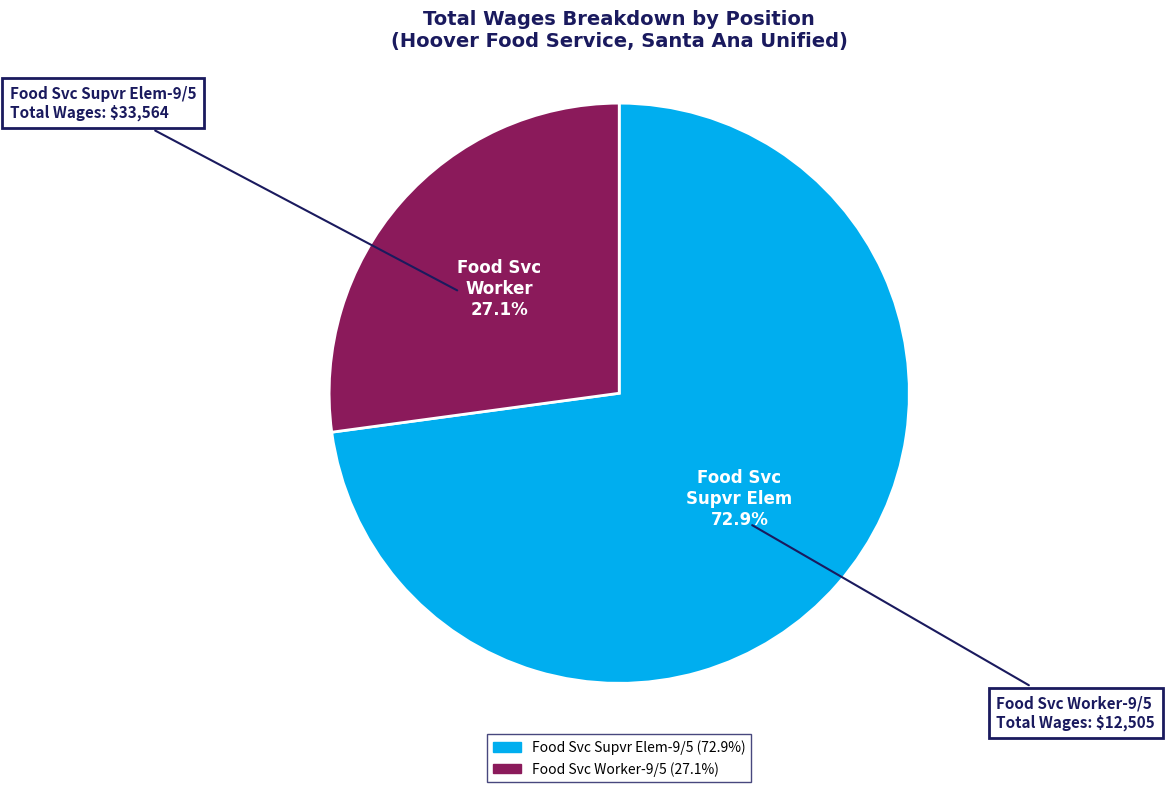

Which category has the smallest portion of the pie?

Food Svc Worker-9/5